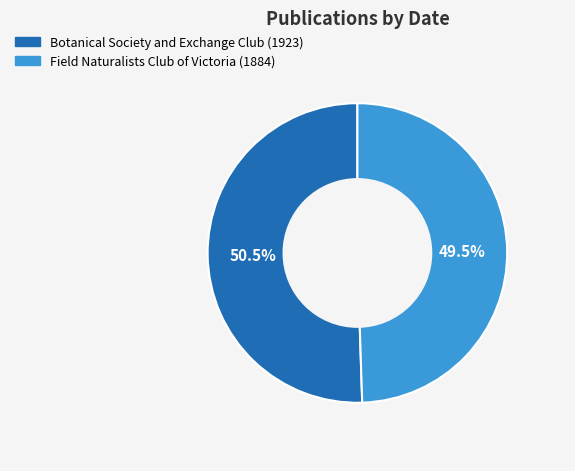

Count the number of slices in the pie.

2